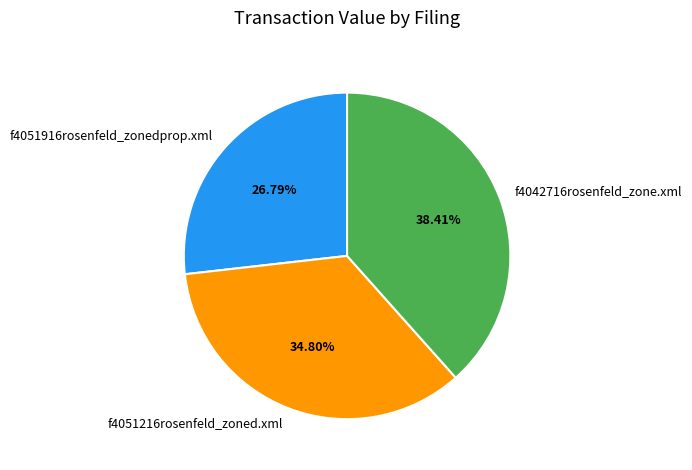

Which has a higher value, f4042716rosenfeld_zone.xml or f4051916rosenfeld_zonedprop.xml?

f4042716rosenfeld_zone.xml